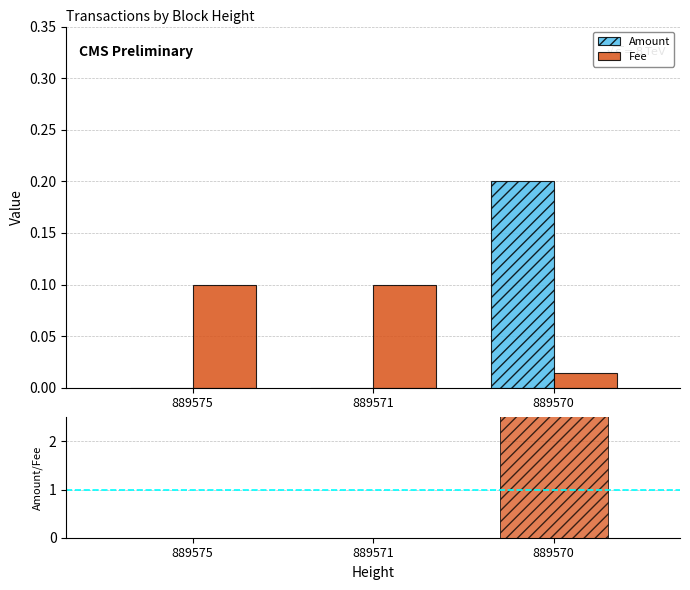

Is it true that Amount equals 0.0 at 889575?

True